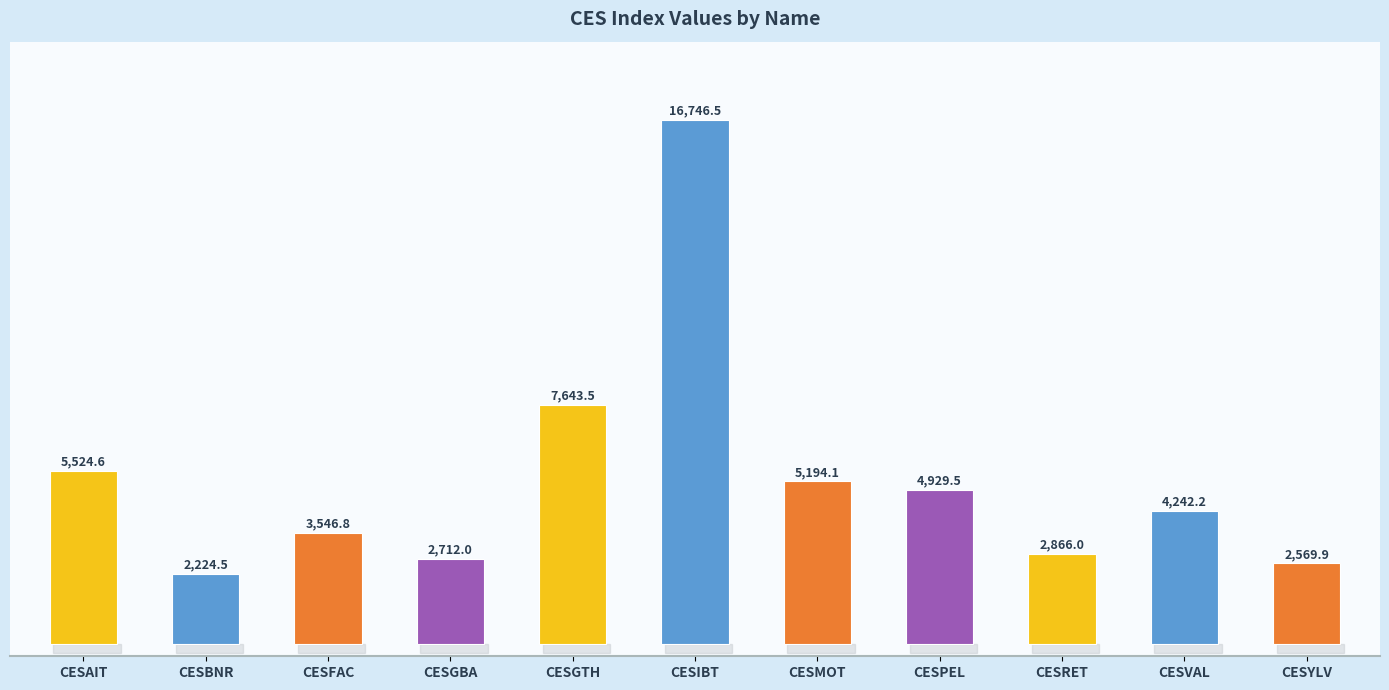

Is it true that the value at CESGBA is 2712.0?

True